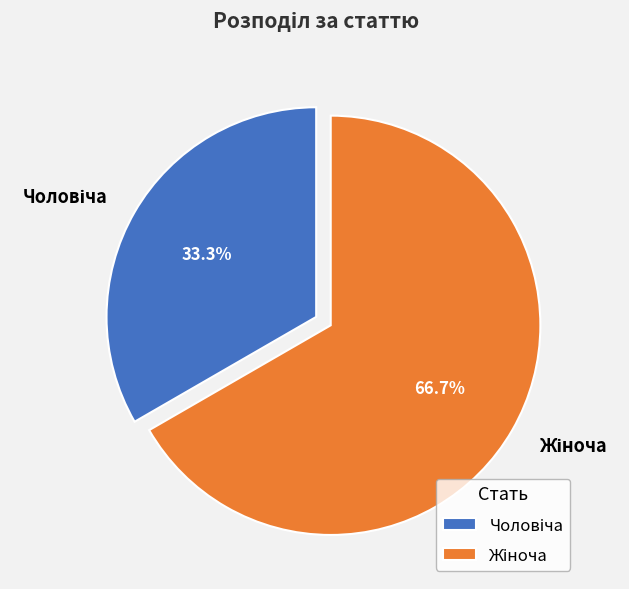

Is there a majority slice in this chart?

Yes